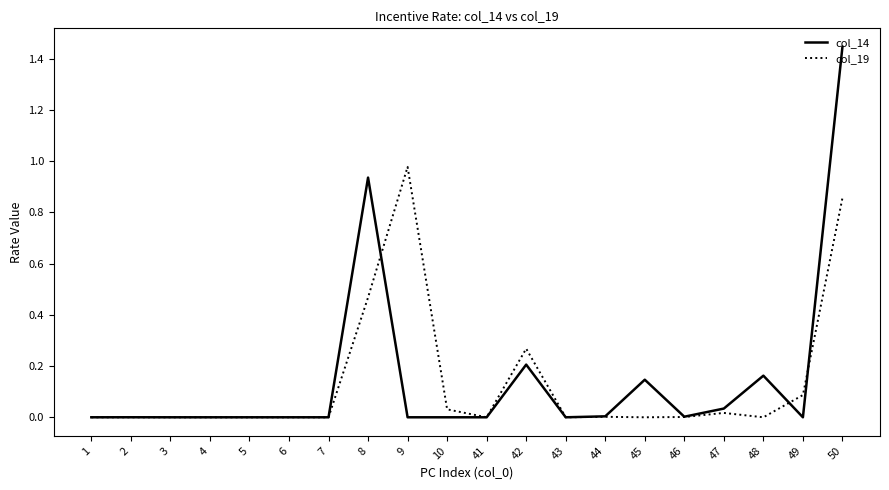

Which series ends up on top after the final intersection of col_14 and col_19?

col_14